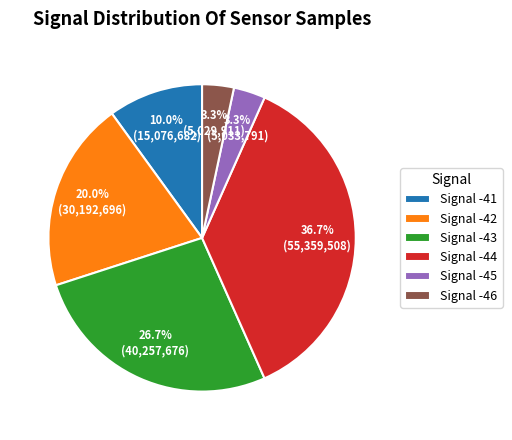

Does Signal -41 account for over 50% of the chart?

No